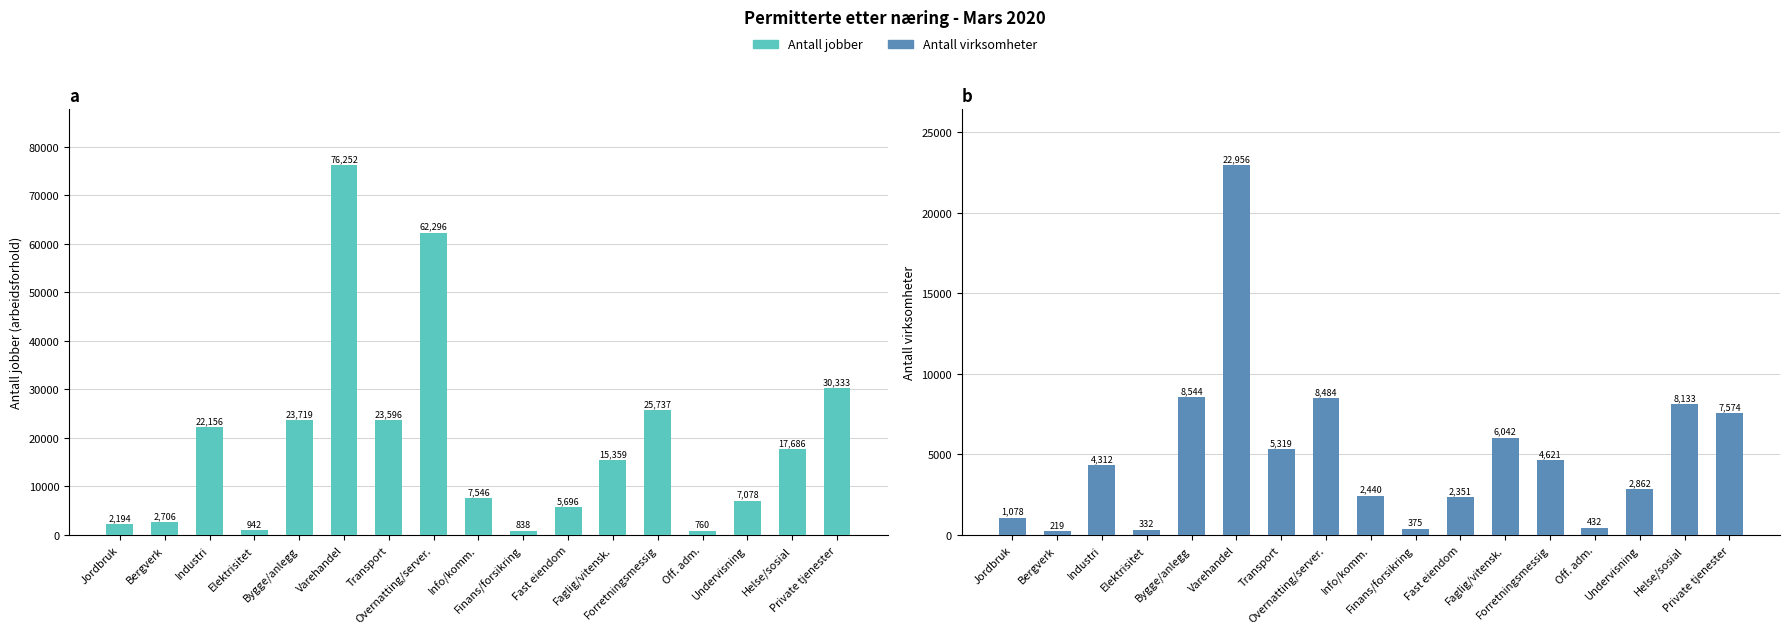

At how many categories does at least one series exceed 20196?

7